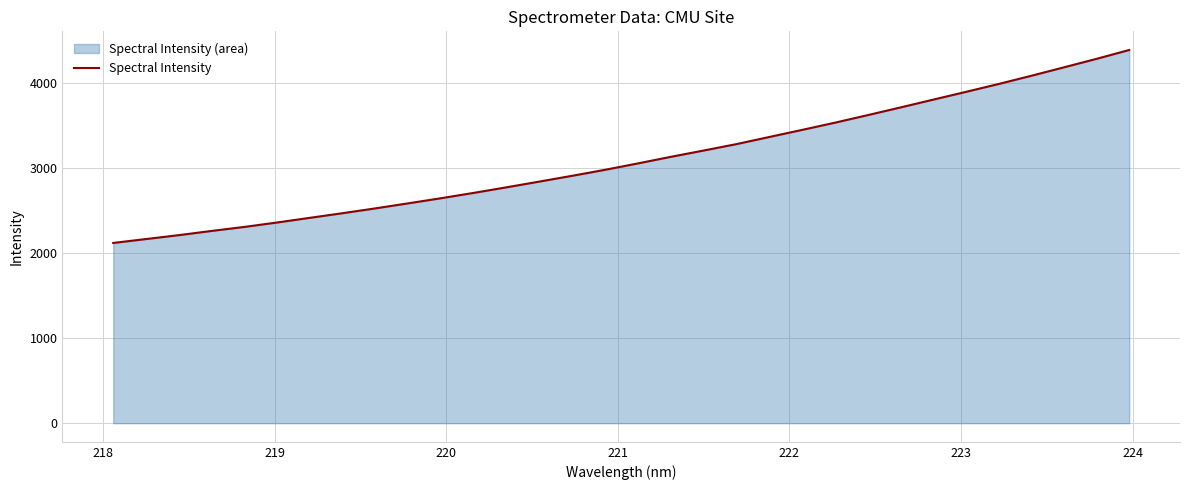

What is the average value?

3103.5